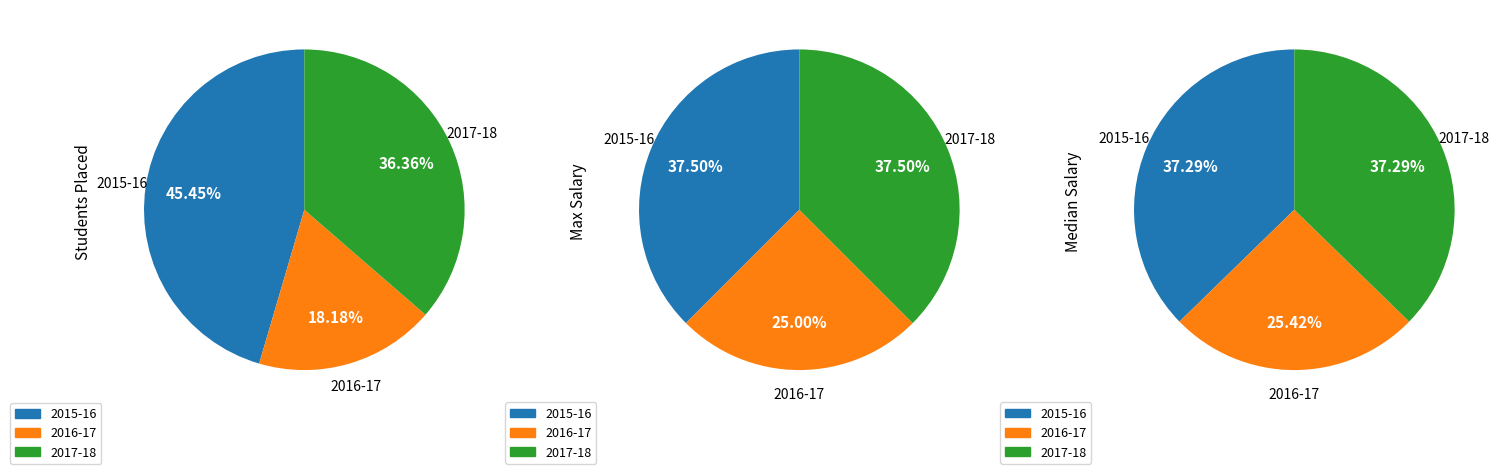

How many slices are in this pie chart?

3